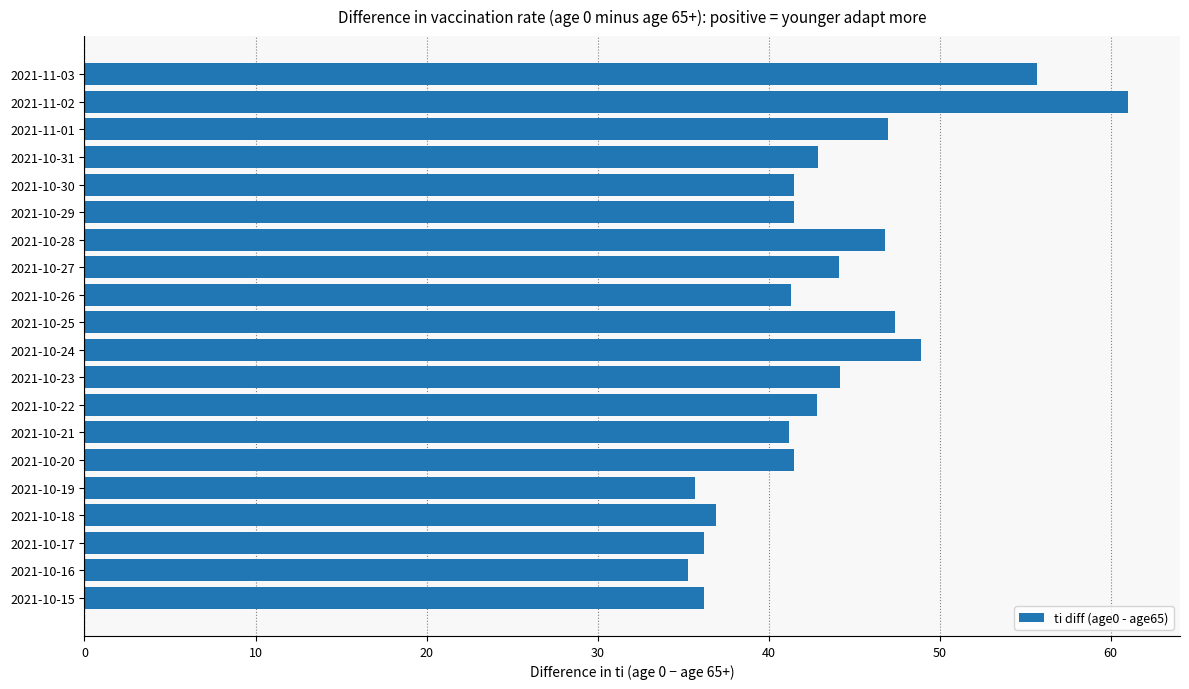

What is the maximum value shown in the chart?

61.0